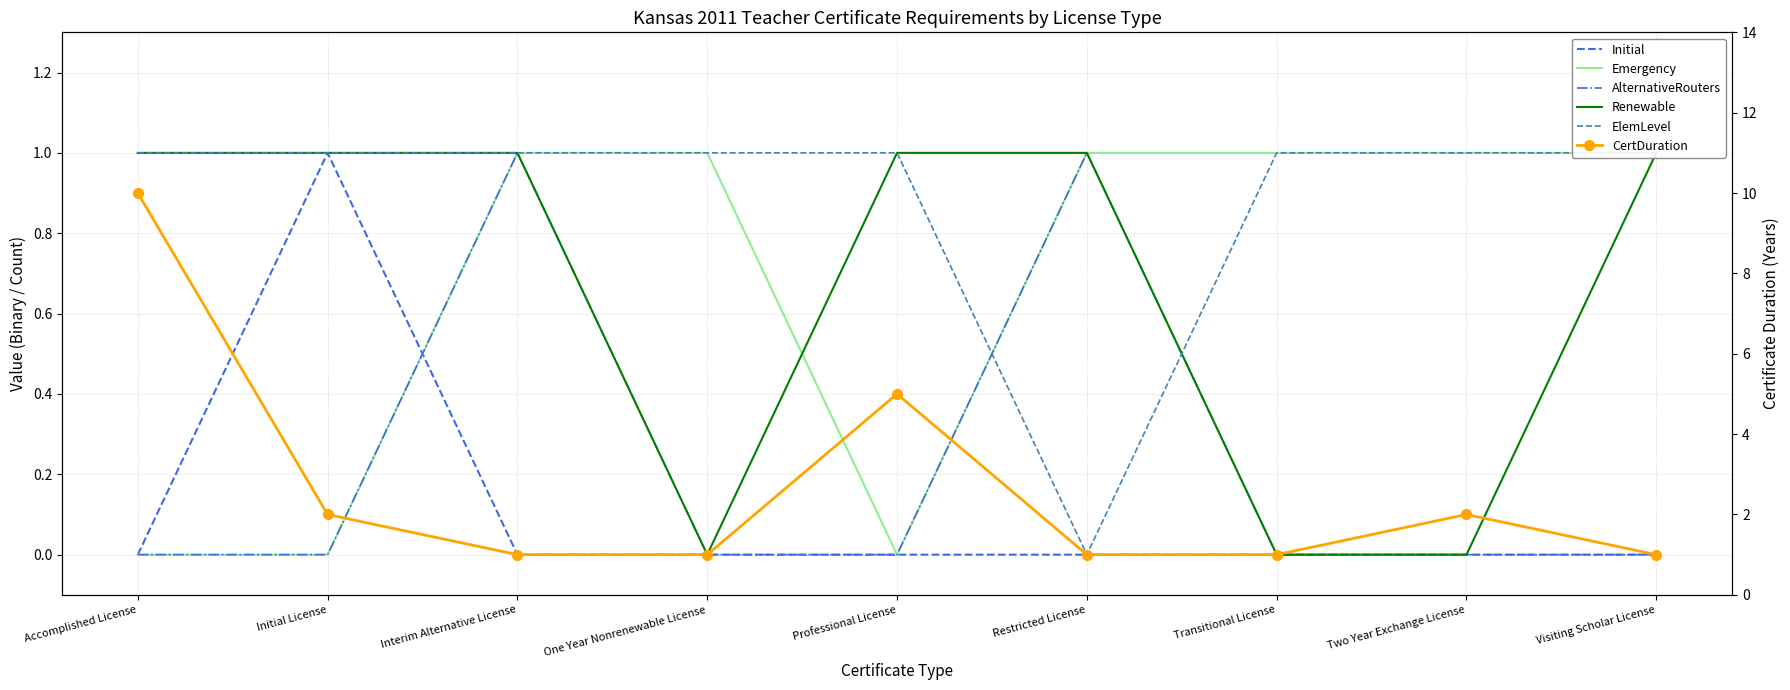

Where is the first local minimum for Renewable?

One Year Nonrenewable License